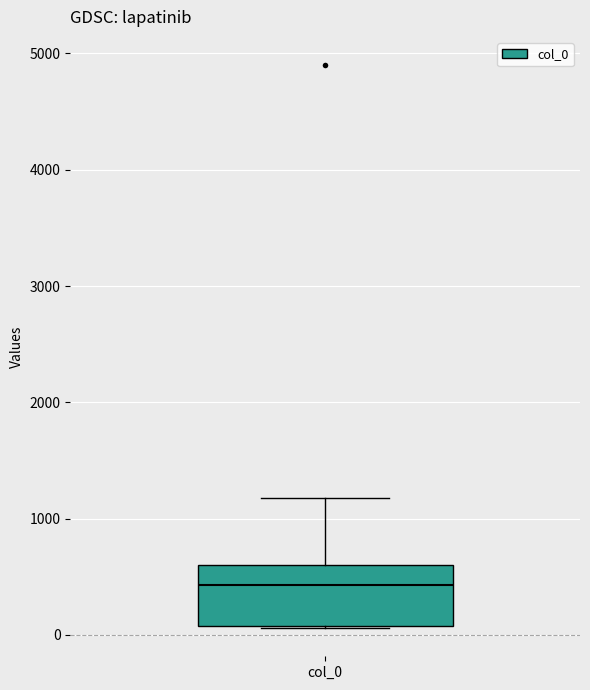

Transcribe this box plot: give where the median line is, the range the box spans, and where the two whiskers end, as read against the y-axis. The values are not printed on the chart, so give them approximately, as read against the axis.

median 400, box 100 to 600, whiskers 100 to 1200